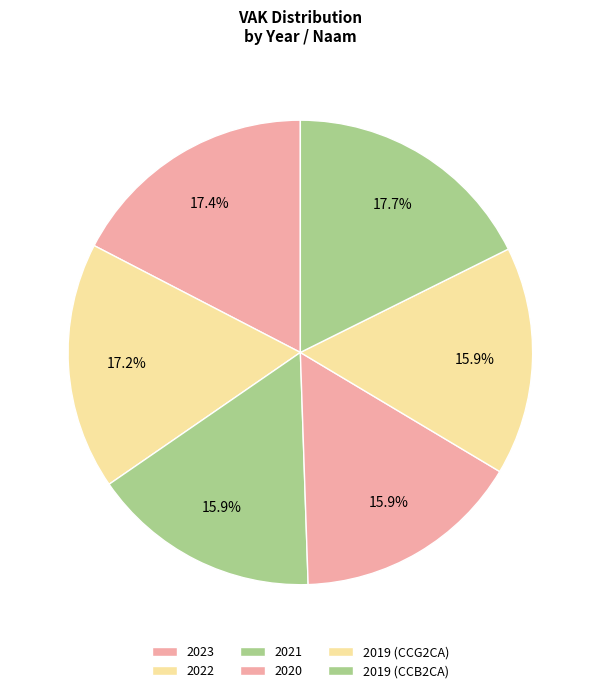

Count the number of slices in the pie.

6